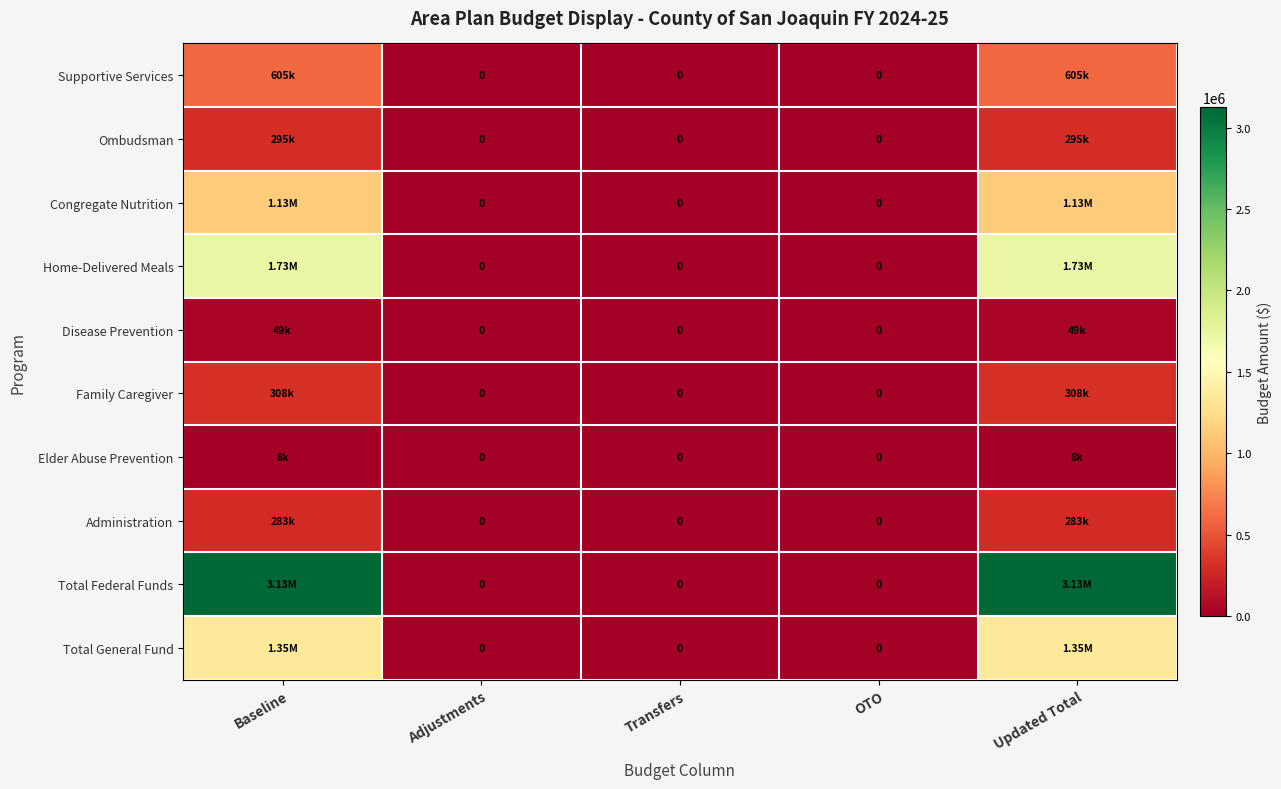

How many distinct data groups are displayed?

10